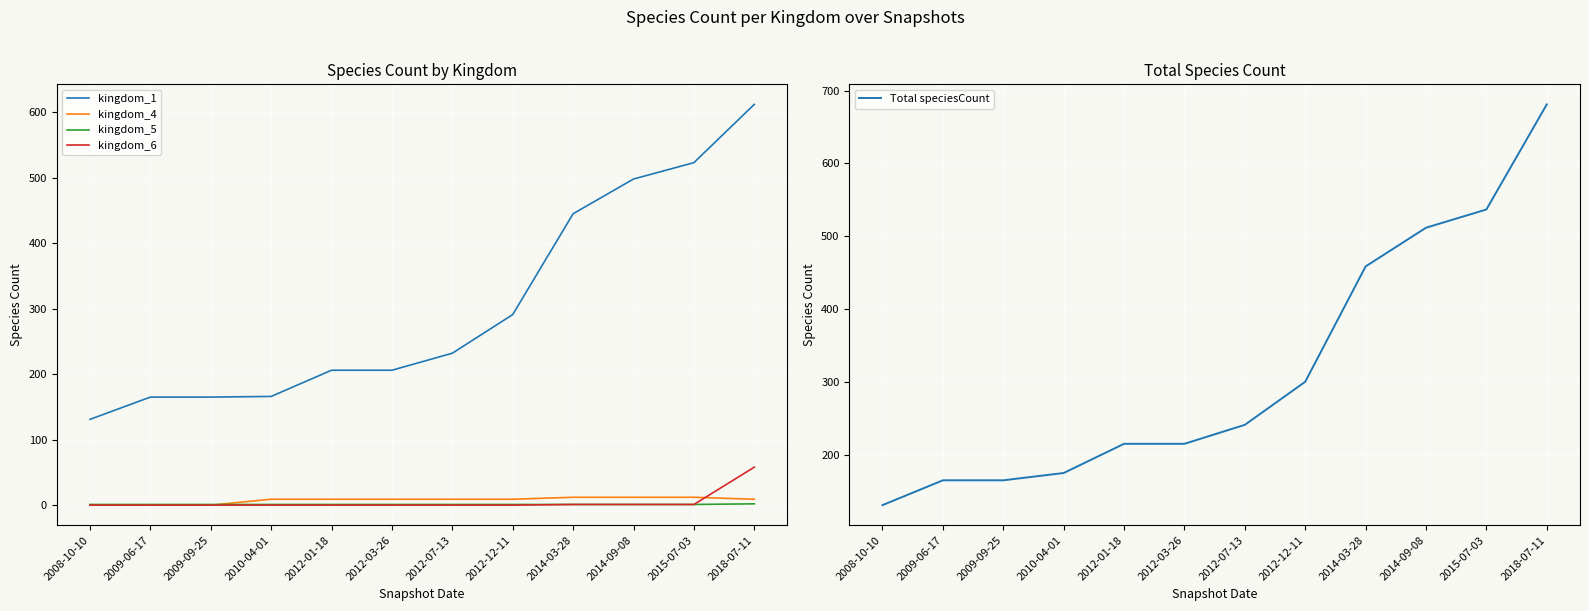

Between 2018-07-11 and 2012-01-18, which is larger?

2018-07-11